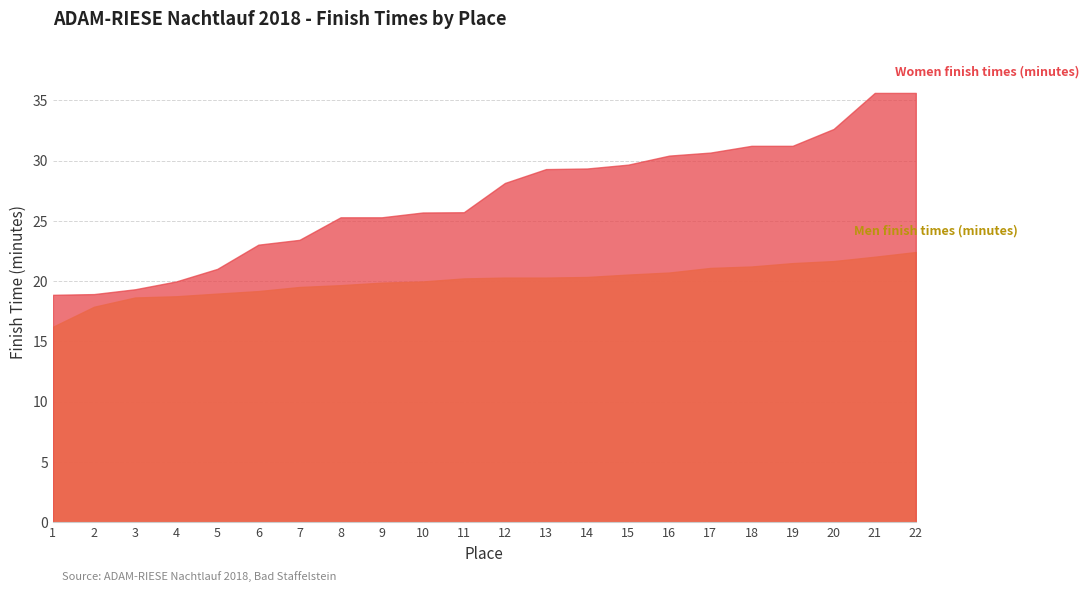

Reading left to right, list all the values displayed in this chart.

Women finish times (minutes): 1=18.9	2=18.9	3=19.3	4=20.0	5=21.0	6=23.0	7=23.4	8=25.3	9=25.3	10=25.7	11=25.7	12=28.1	13=29.3	14=29.4	15=29.7	16=30.4	17=30.7	18=31.2	19=31.2	20=32.6	21=35.6	22=35.6
Men finish times (minutes): 1=16.2	2=17.9	3=18.6	4=18.8	5=19.0	6=19.2	7=19.5	8=19.7	9=19.9	10=20.0	11=20.2	12=20.3	13=20.3	14=20.4	15=20.6	16=20.7	17=21.1	18=21.2	19=21.5	20=21.7	21=22.0	22=22.4